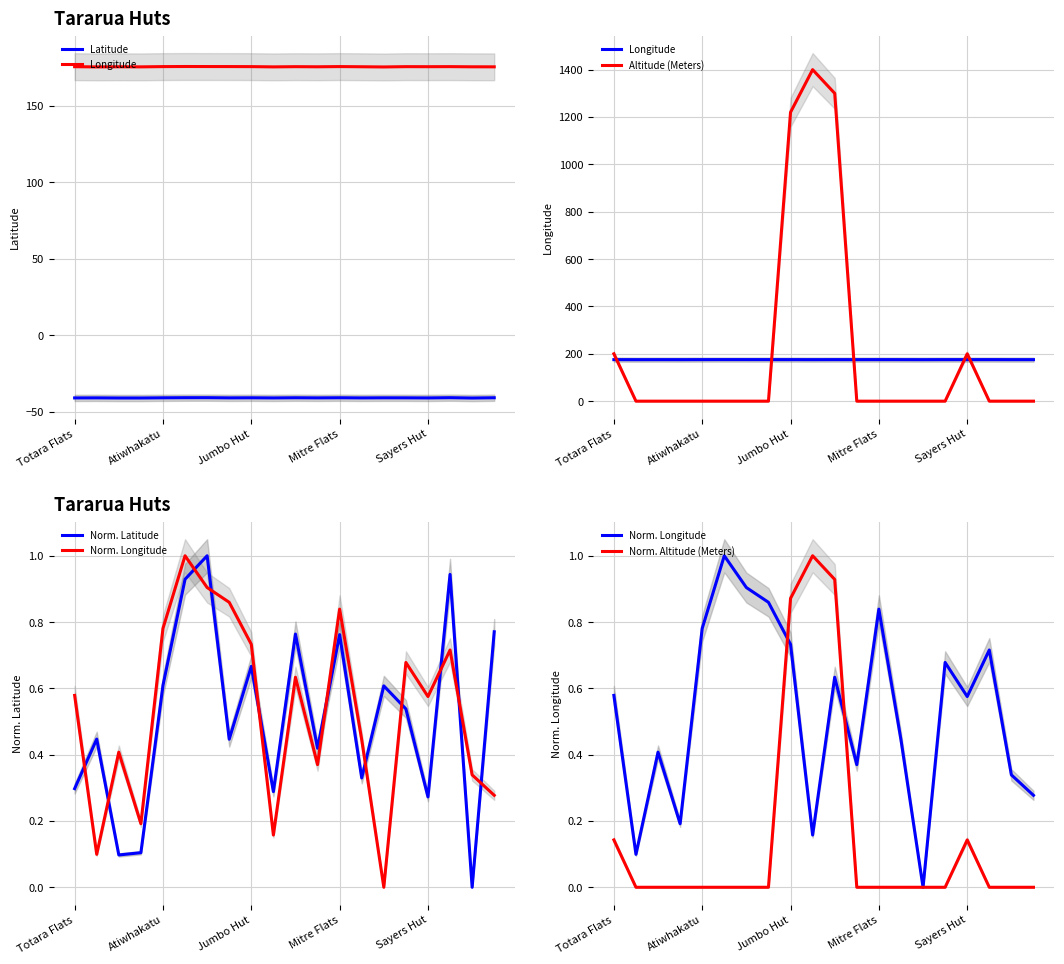

What is the difference between the maximum and minimum values in the Latitude series?

0.2